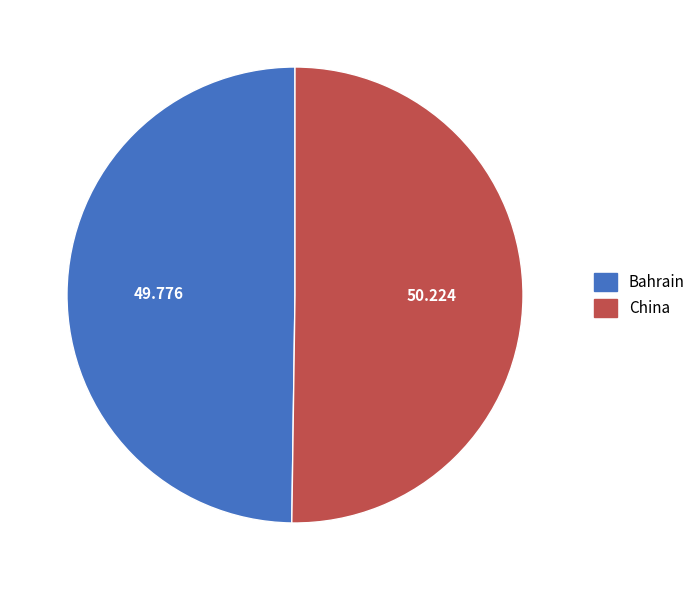

Is the sum of Bahrain and China greater than half?

Yes